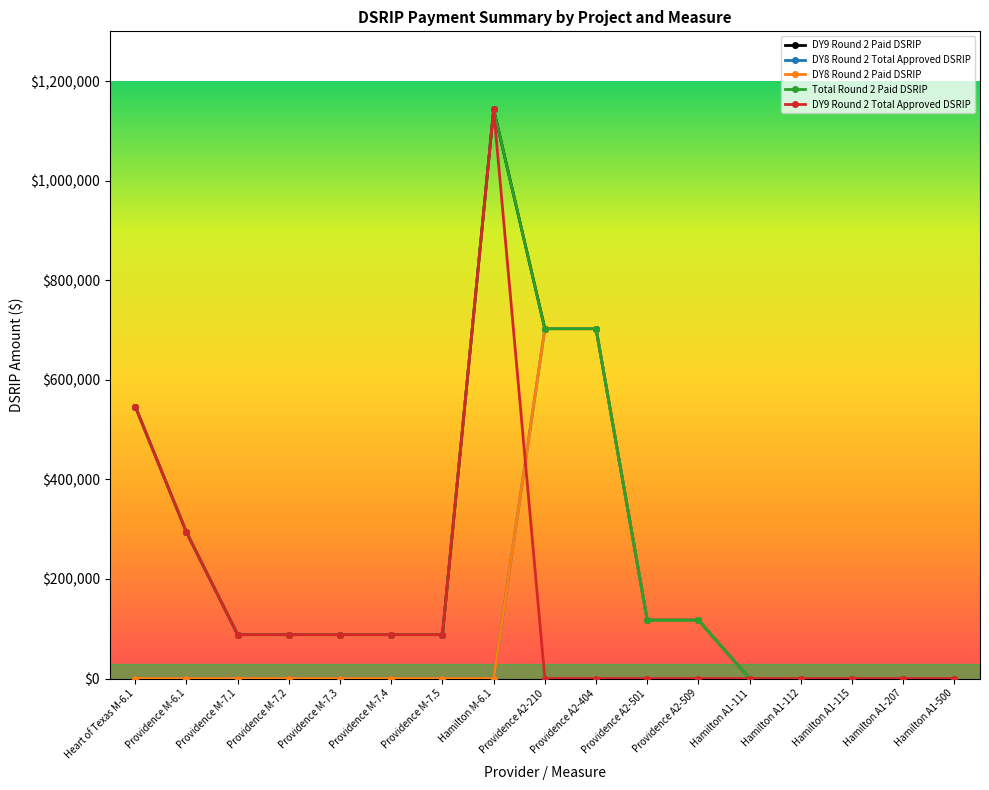

Is this an area chart (filled region under the line)?

No